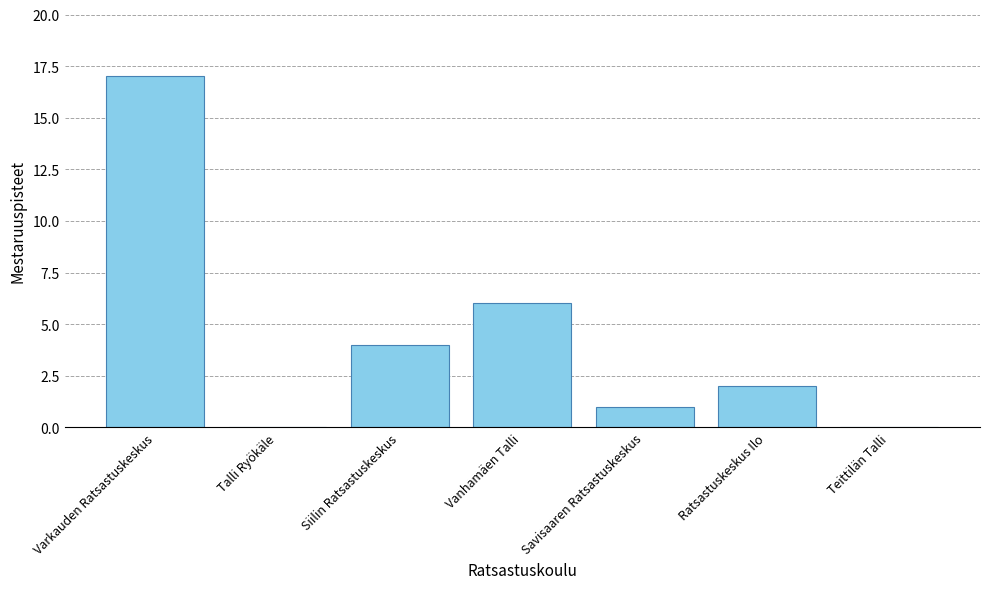

Reading right to left, transcribe all the data shown in this chart.

0	2	1	6	4	0	17